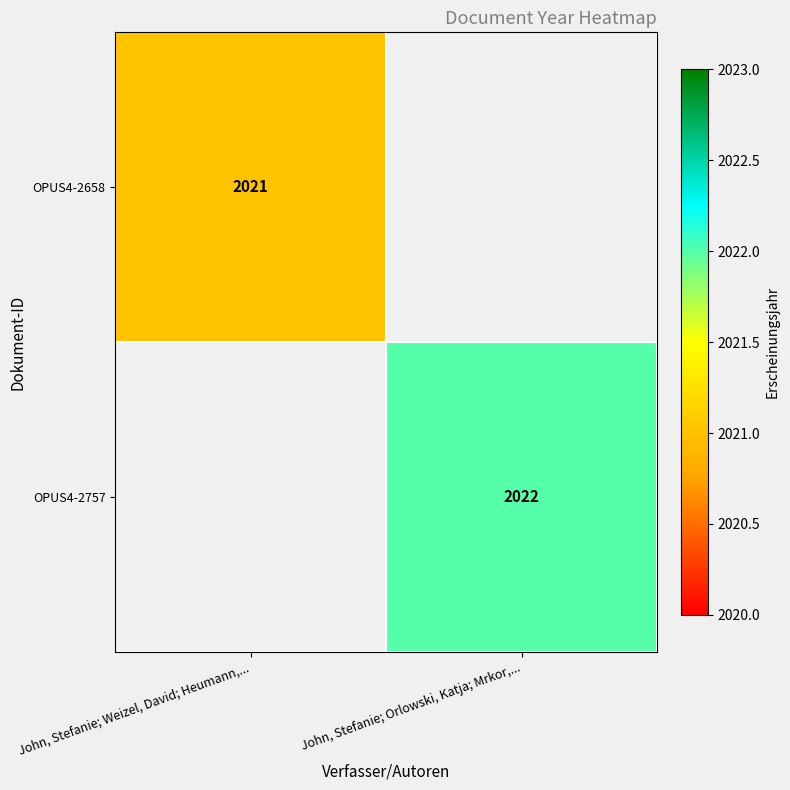

Is it true that OPUS4-2757 equals 676 at John, Stefanie; Orlowski, Katja; Mrkor,...?

False